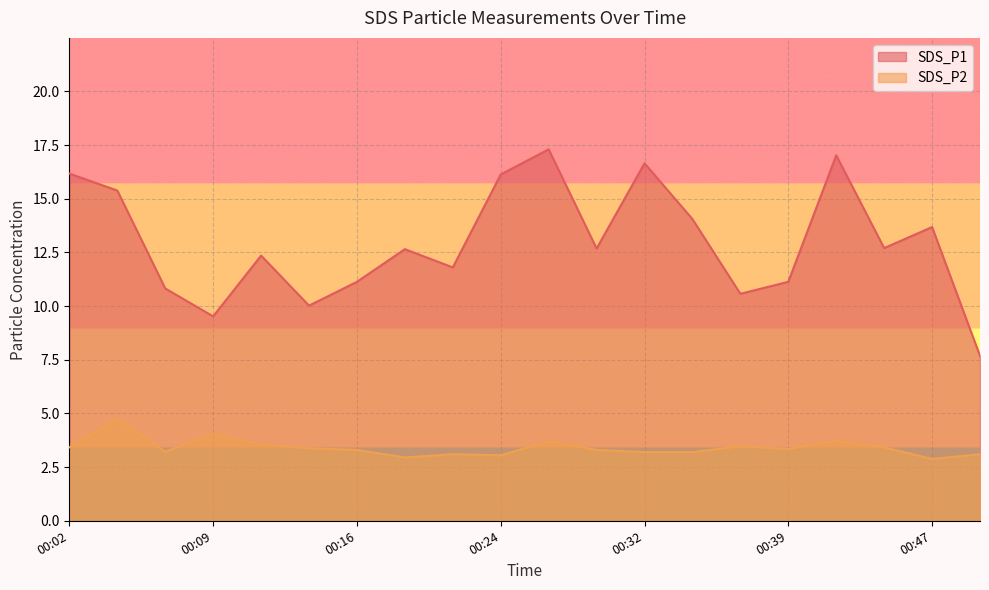

Where is the first local maximum for SDS_P2?

00:04